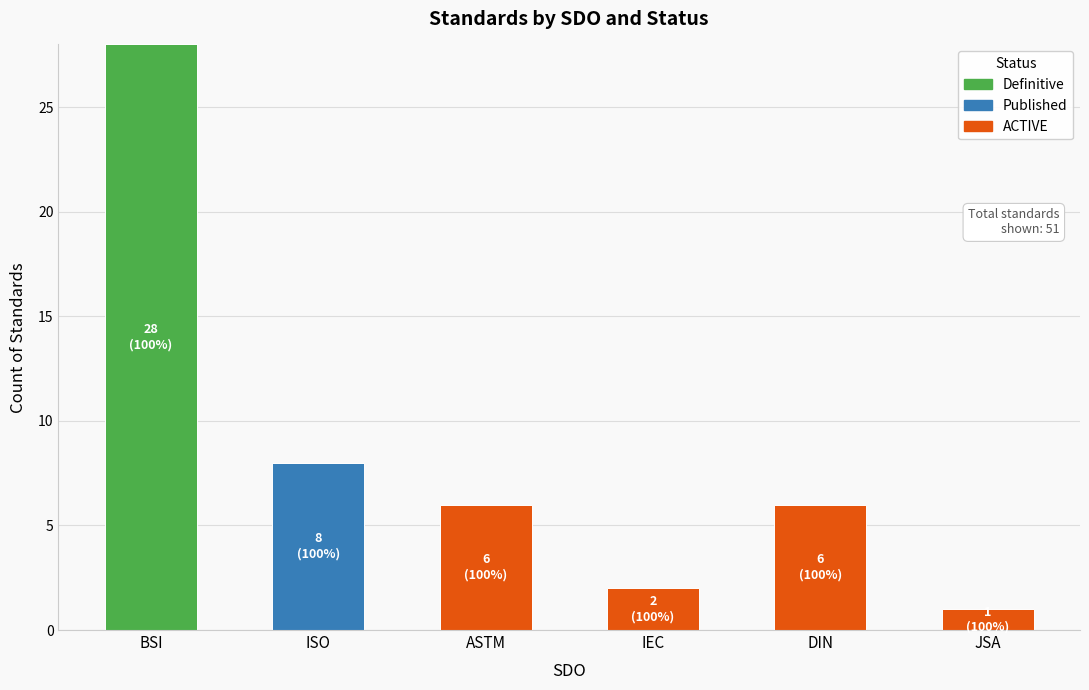

How many series are shown in this chart?

3